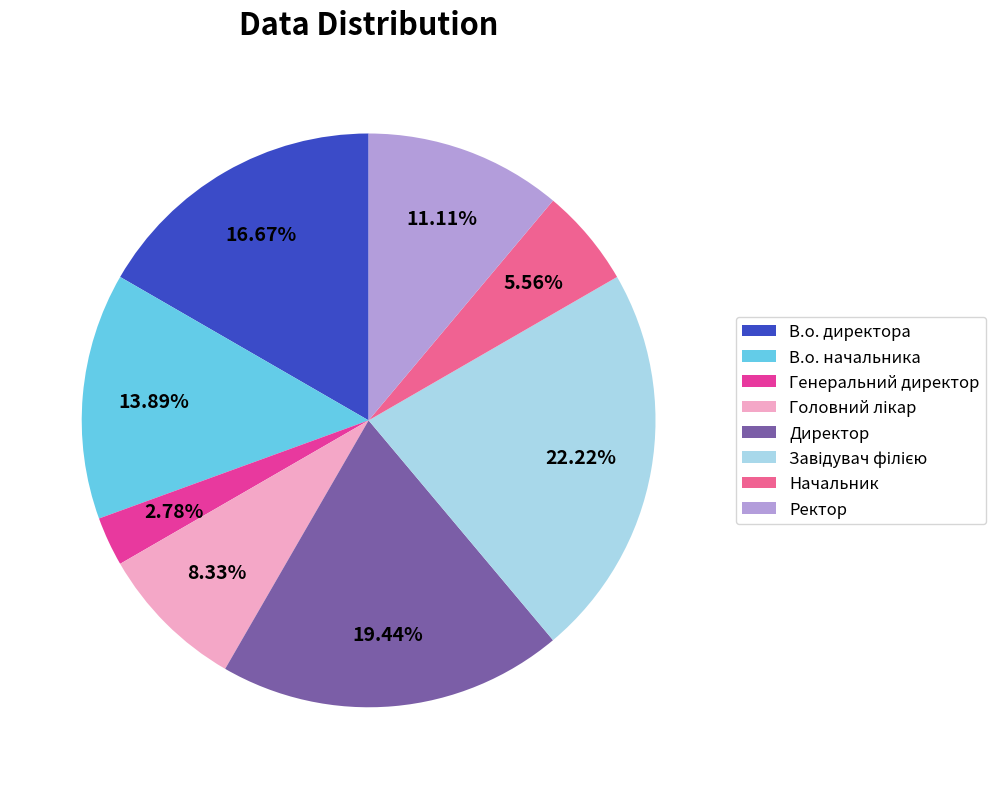

Do В.о. начальника and Ректор together represent more than half of the pie?

No